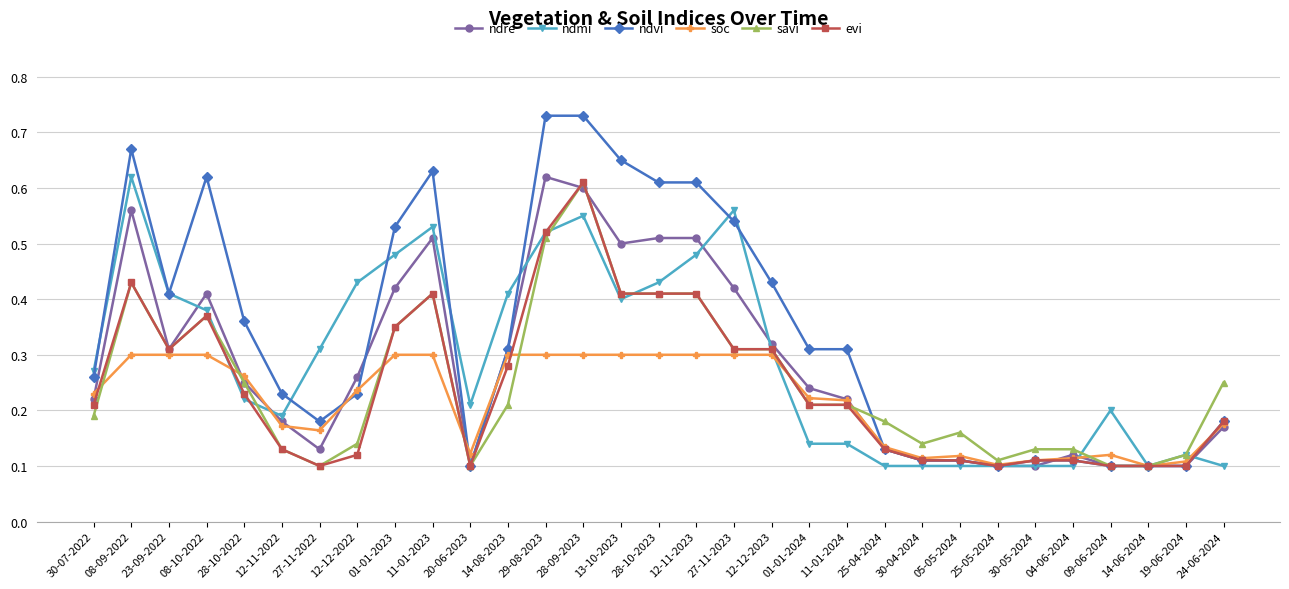

True or false: ndvi and savi cross at least once.

True